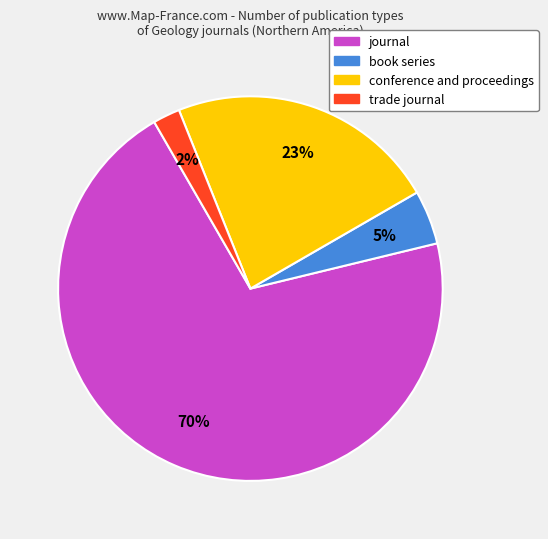

How many slices are in this pie chart?

4